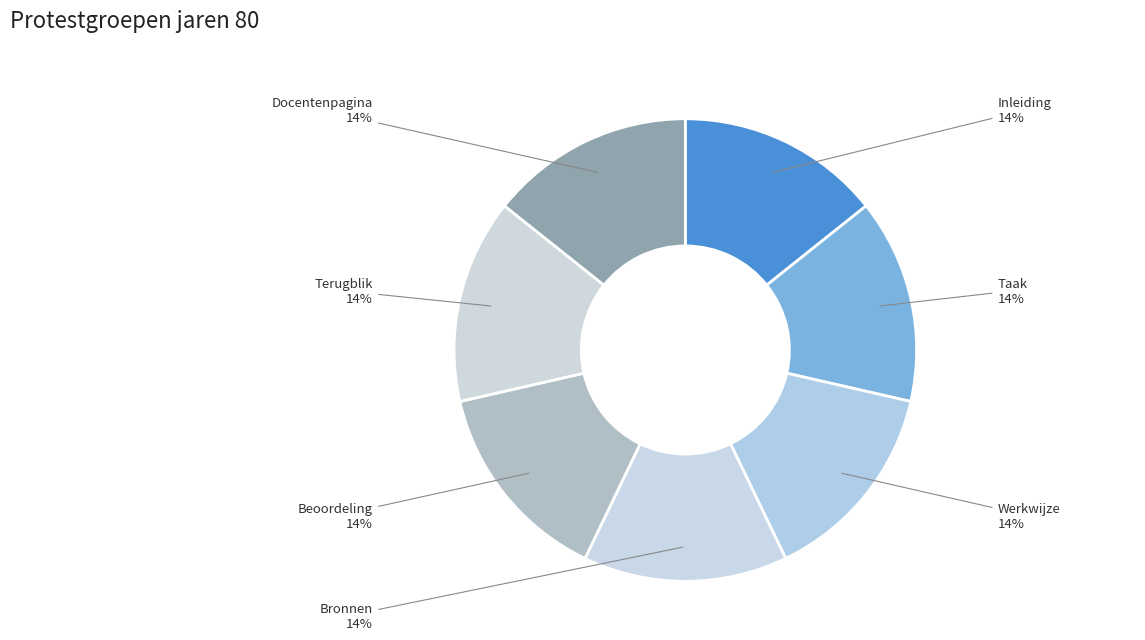

Approximately how many times larger is the value at Docentenpagina compared to Inleiding?

1.0